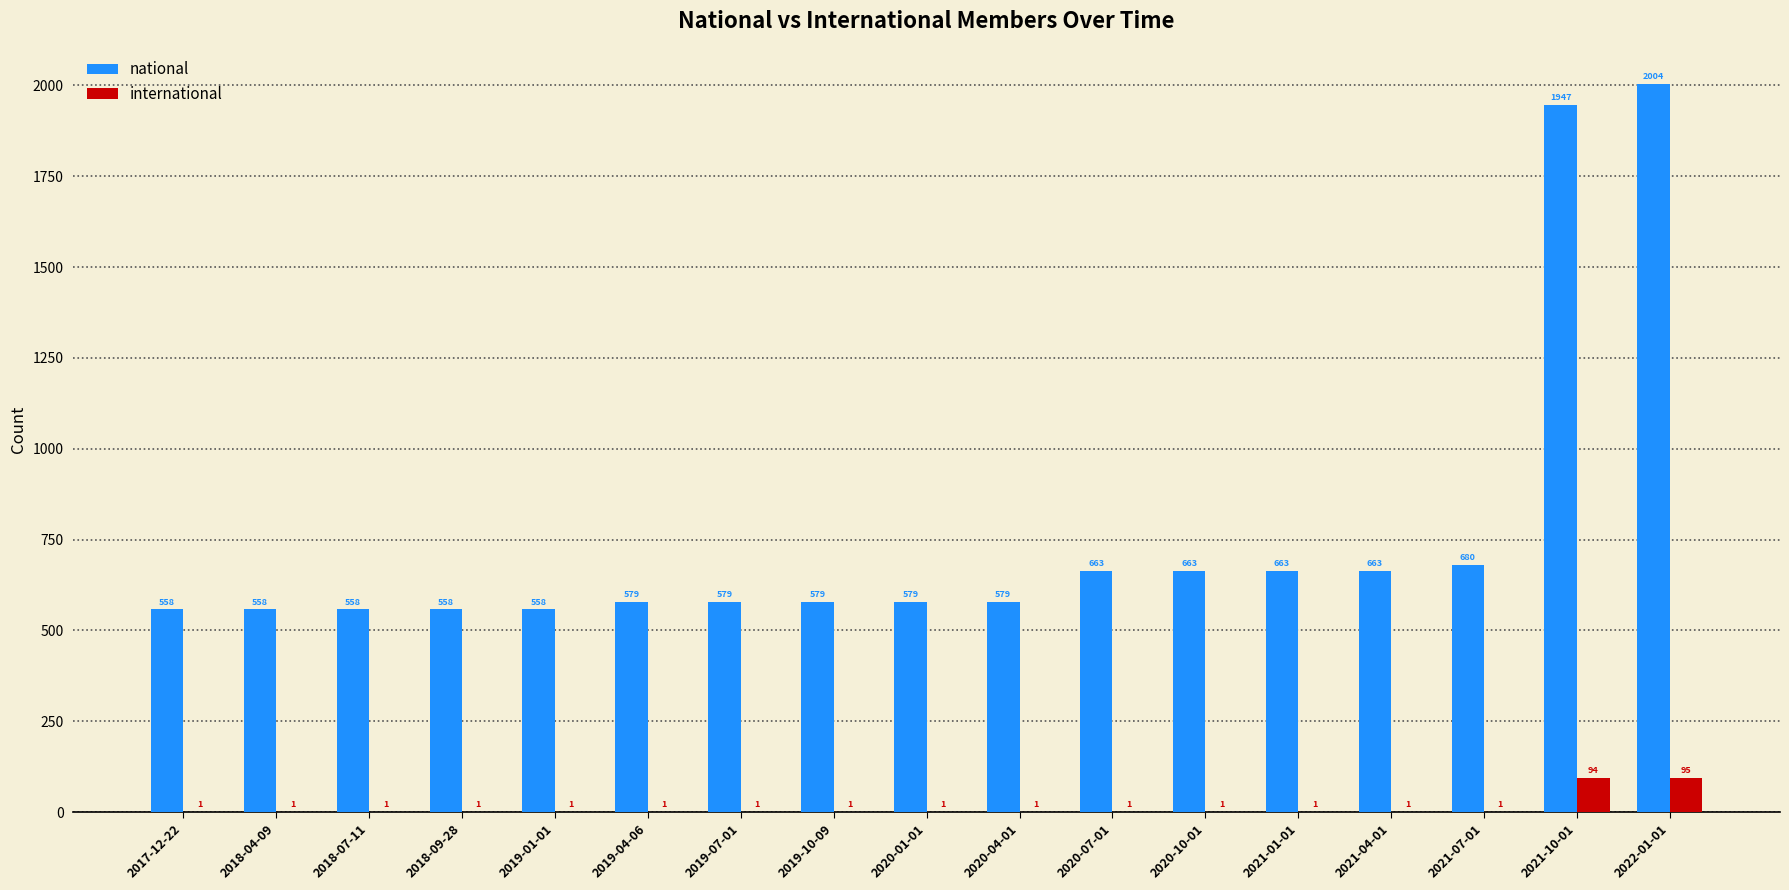

The value of international at 2018-04-09 is 1. True or false?

True